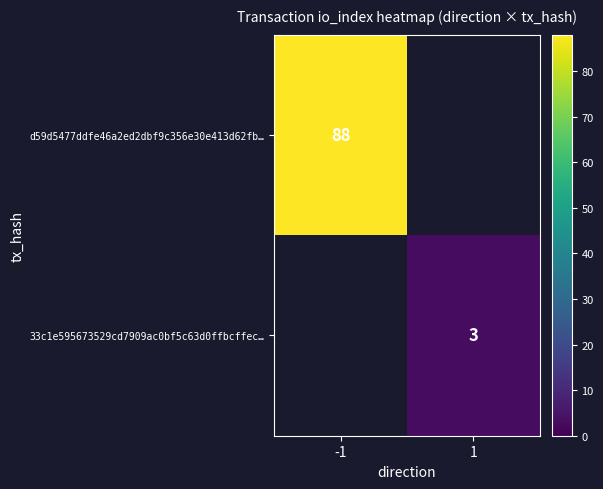

The d59d5477ddfe46a2ed2dbf9c356e30e413d62fb… series shows 88 at -1. True or false?

True